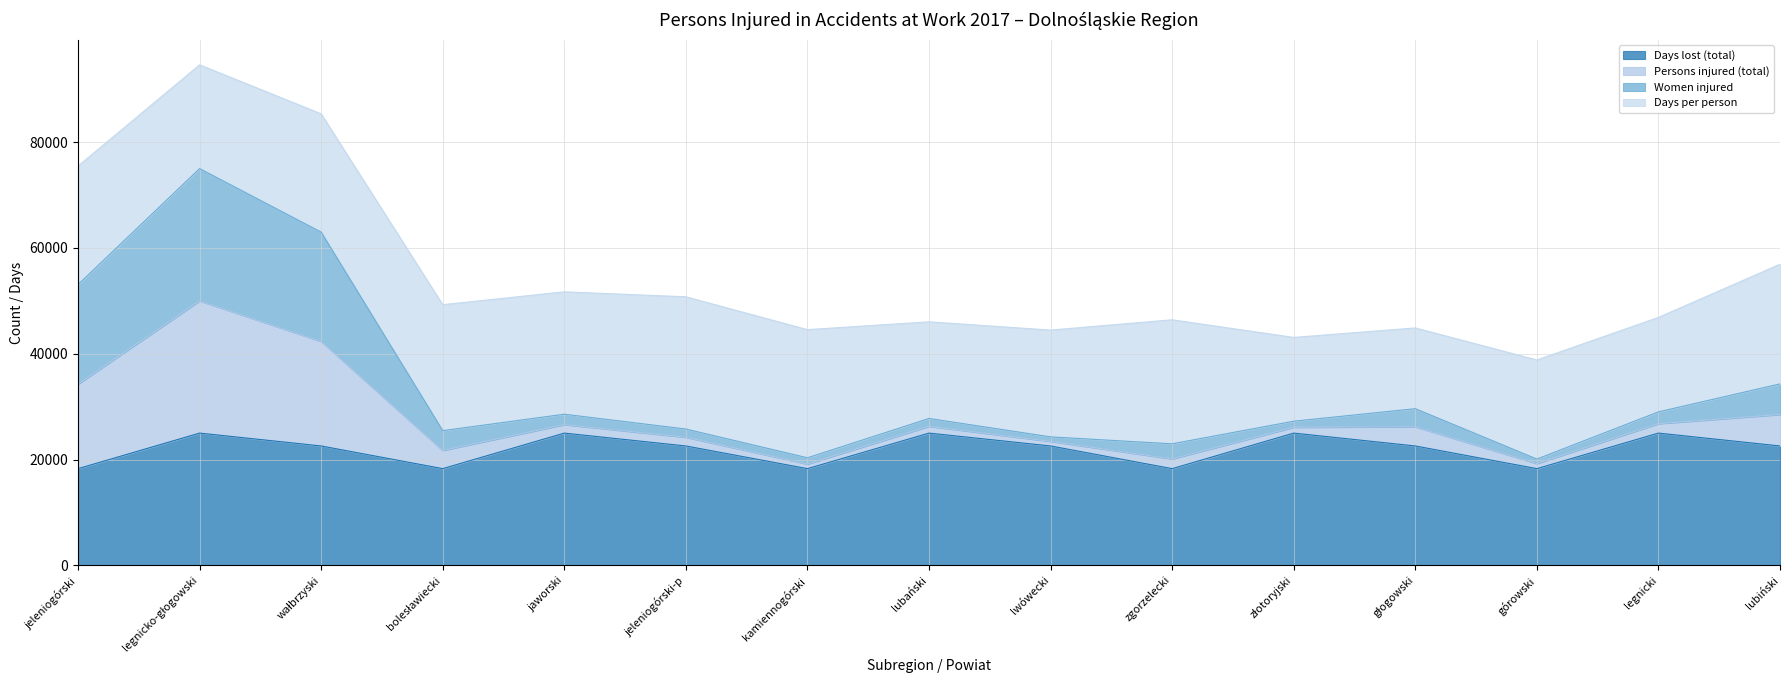

Is it true that Days lost (total) equals 40195.4 at legnicki?

False